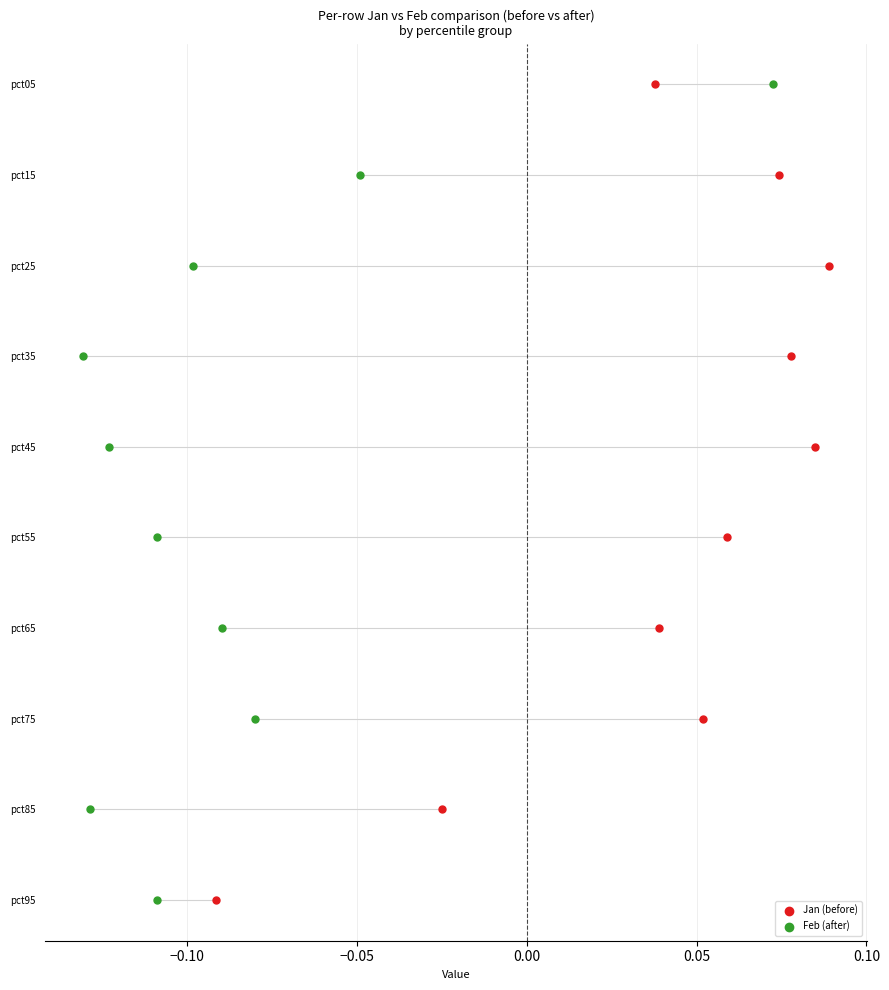

What are all the series names shown in the legend?

Jan (before), Feb (after)